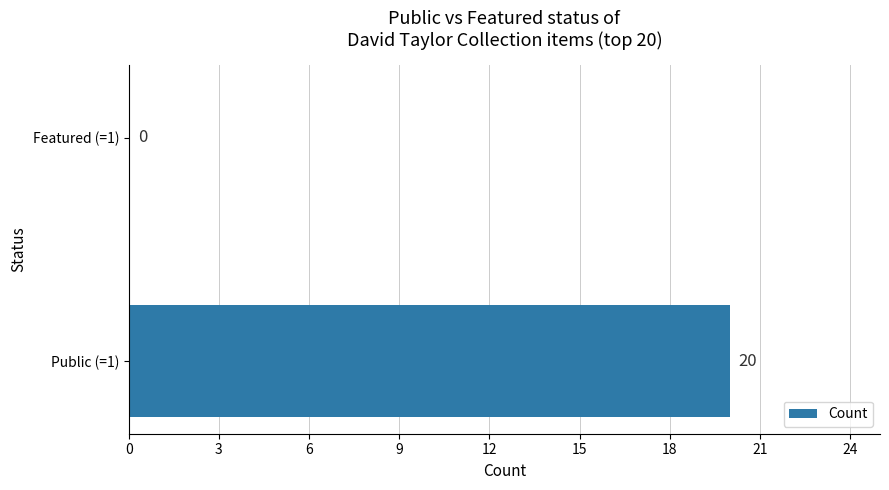

True or false: the data shows 20 at Public (=1).

True